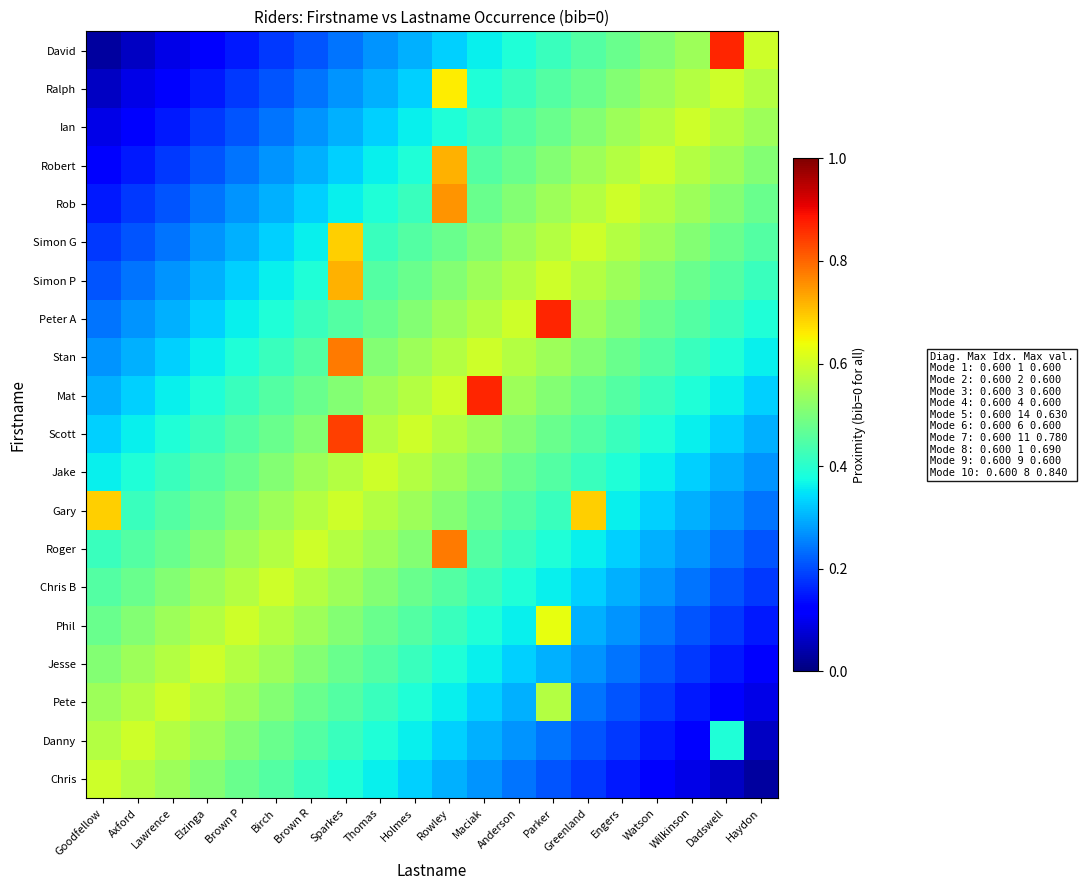

At which category is the sum across all series the highest?

Rowley